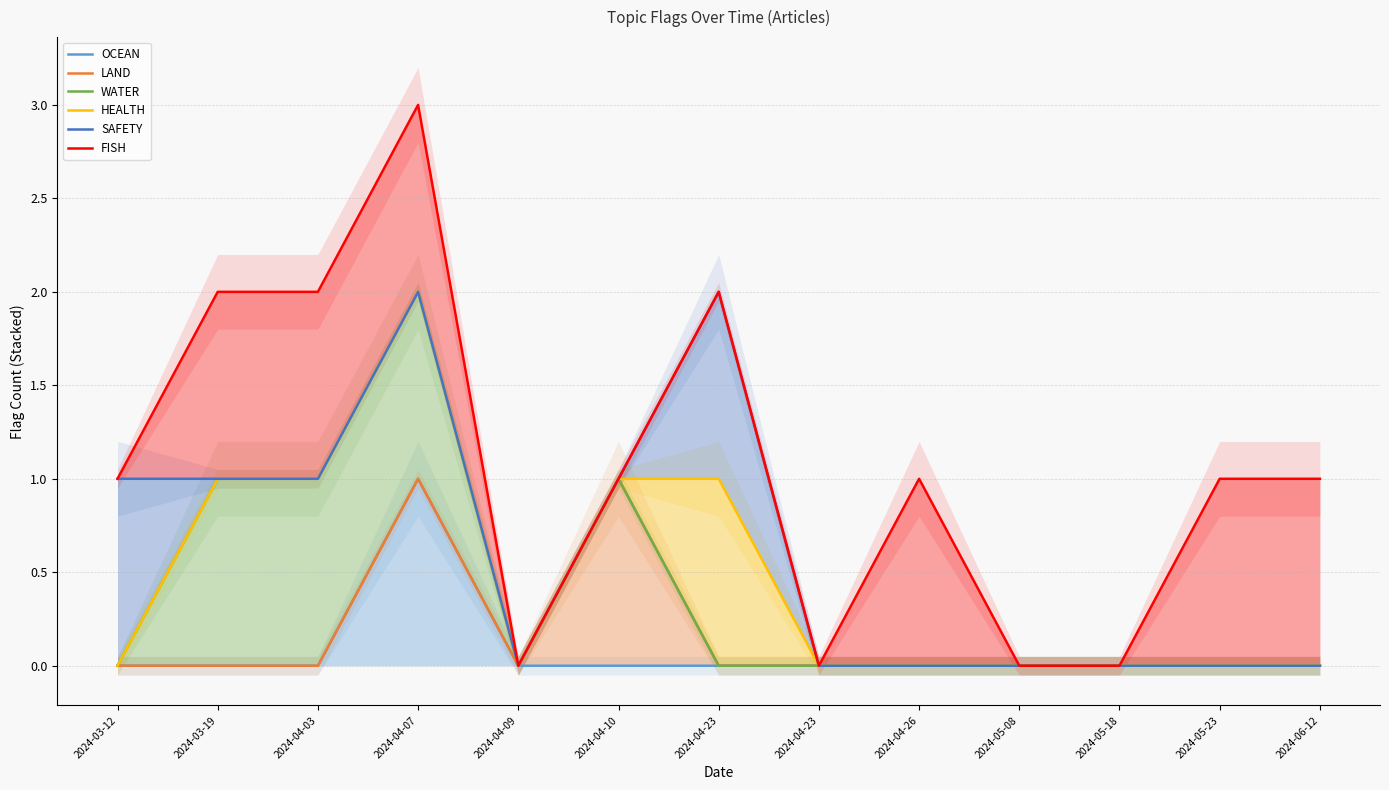

Reading right to left, extract all data points from this chart.

OCEAN: 0	0	0	0	0	0	0	0	0	1	0	0	0
LAND: 0	0	0	0	0	0	0	1	0	1	0	0	0
WATER: 0	0	0	0	0	0	0	1	0	2	1	1	0
HEALTH: 0	0	0	0	0	0	1	1	0	2	1	1	0
SAFETY: 0	0	0	0	0	0	2	1	0	2	1	1	1
FISH: 1	1	0	0	1	0	2	1	0	3	2	2	1